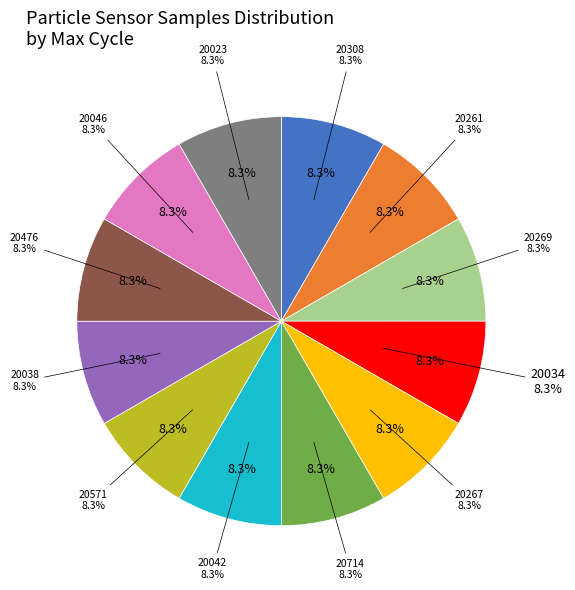

What is the smallest slice in the pie chart?

28/20042